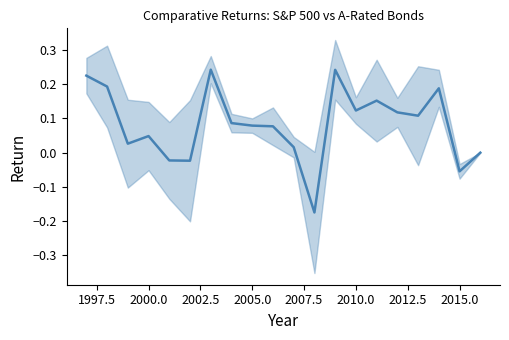

What is the difference between the second highest and second lowest values?

0.3